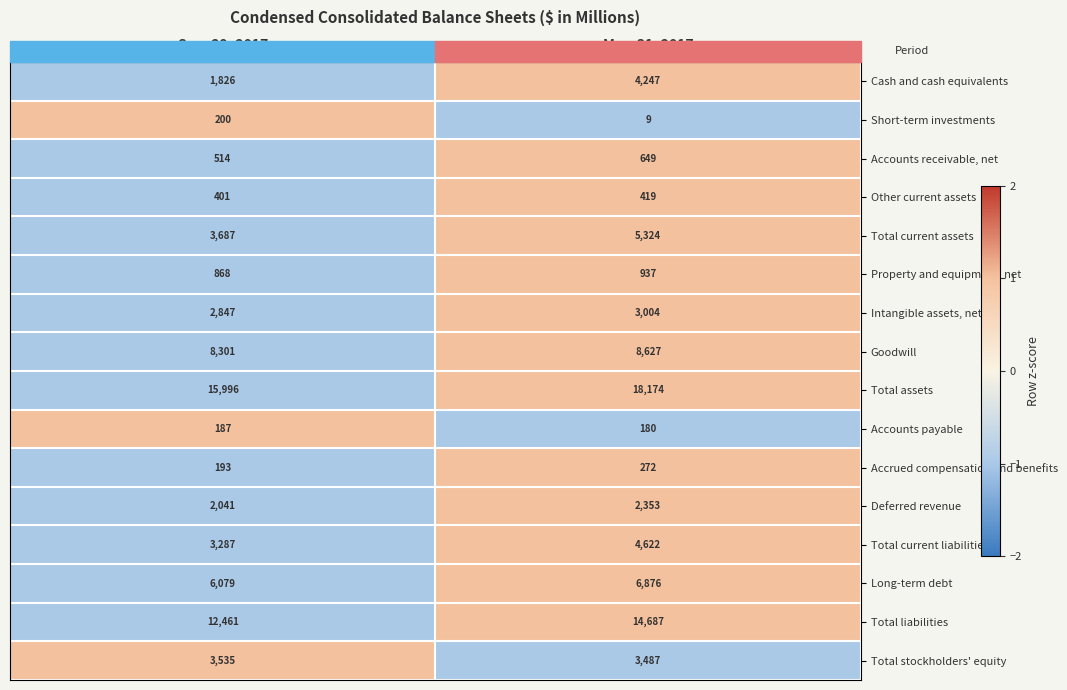

What is the approximate value of Total liabilities at Sep. 29, 2017, to the nearest 10?

12460